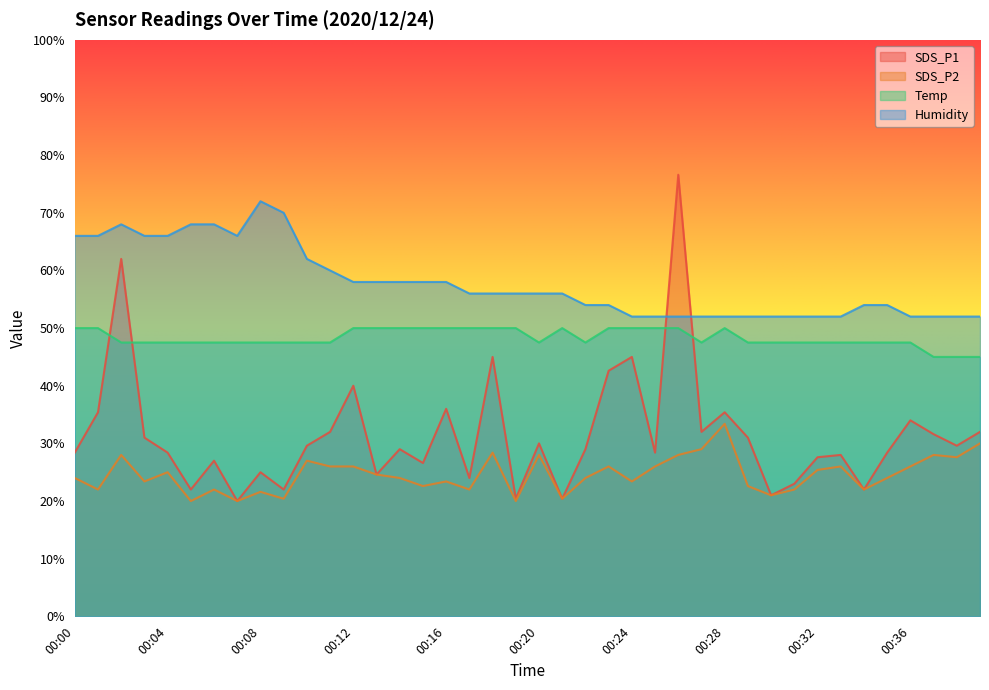

What is the difference between the highest and lowest values at 00:22?

30.0